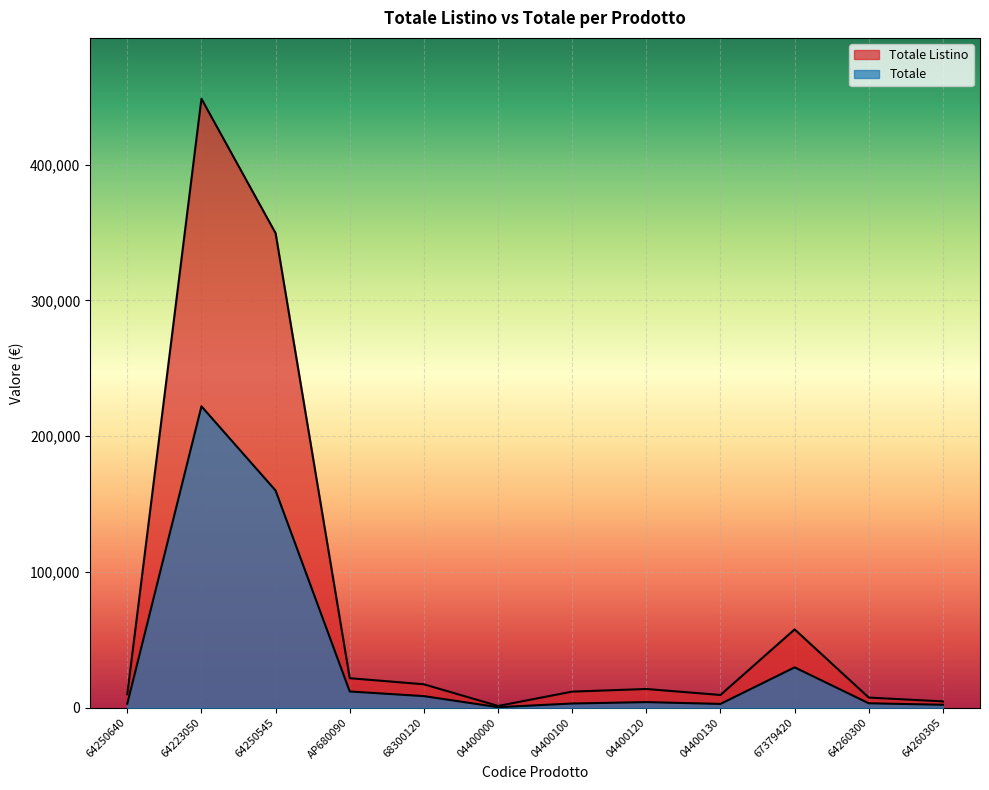

What is the label of the 4th point from the right?

04400130